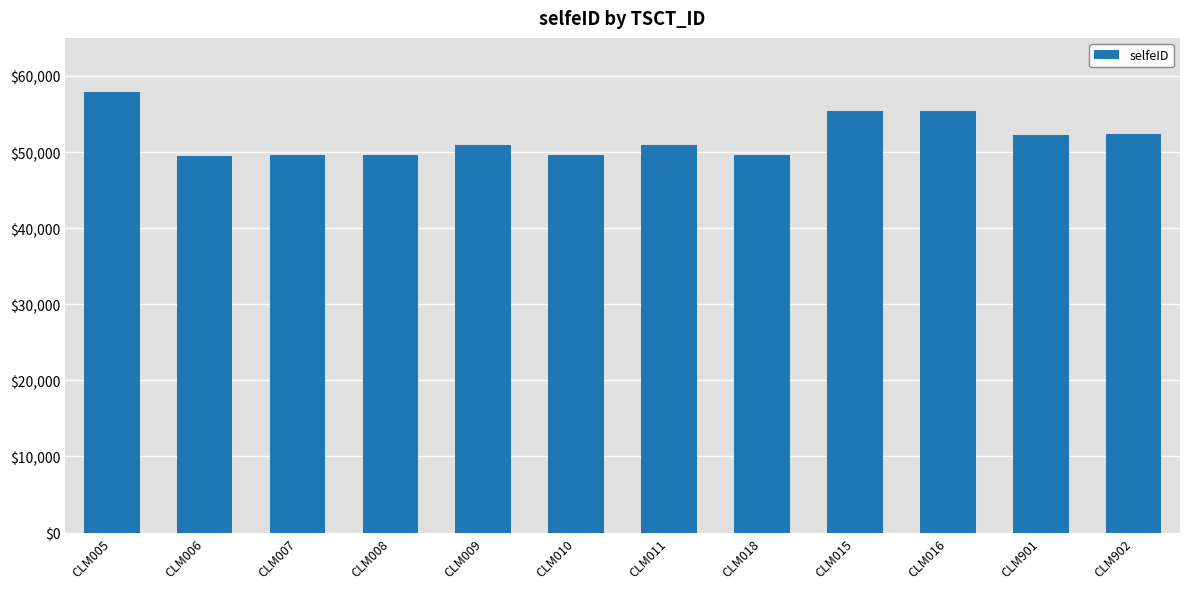

The chart shows a value of 17100 at CLM007. True or false?

False